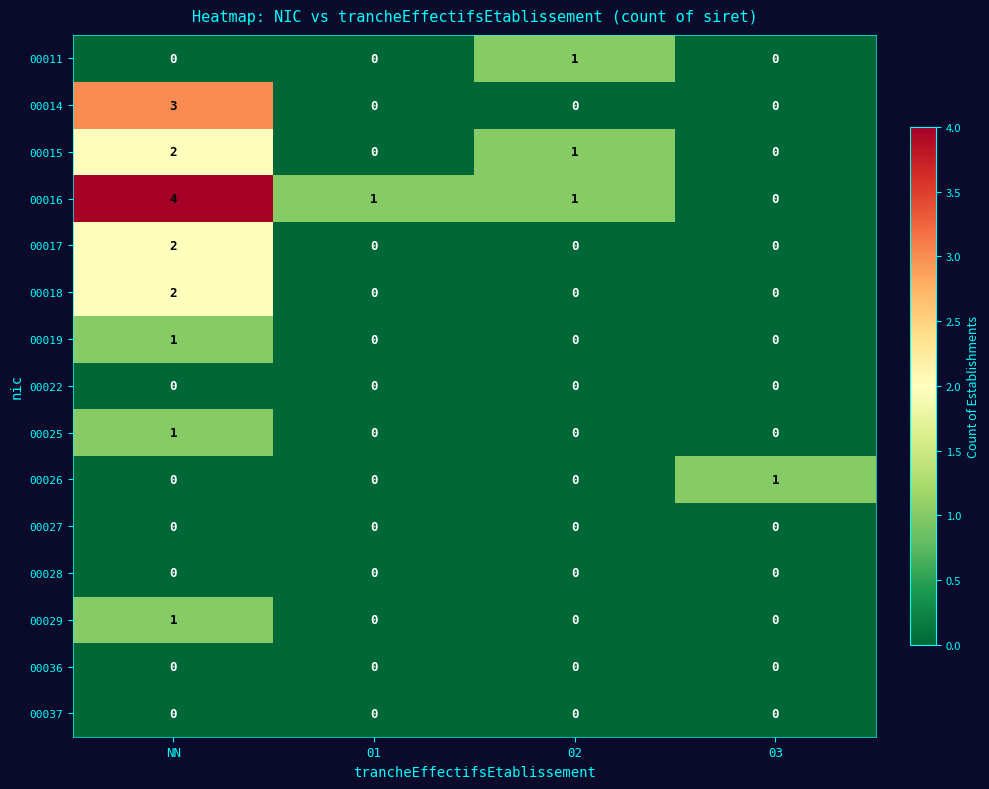

At which label does 00018 reach its peak?

NN